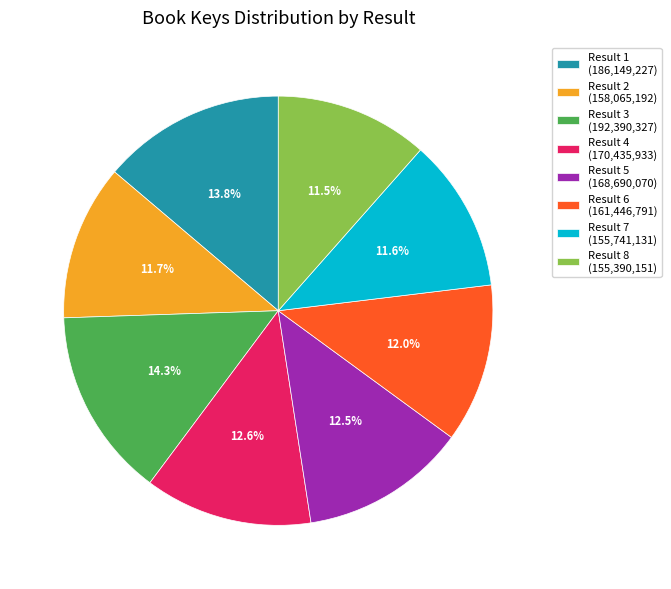

Is there a majority slice in this chart?

No